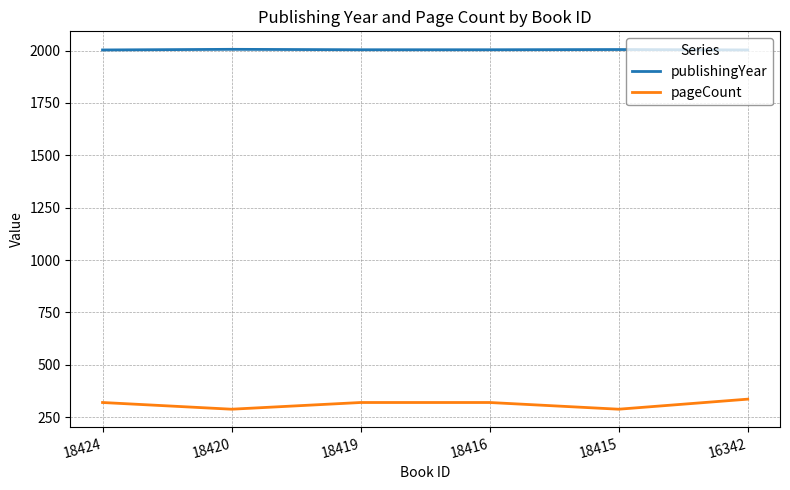

The pageCount series shows 320 at 18416. True or false?

True